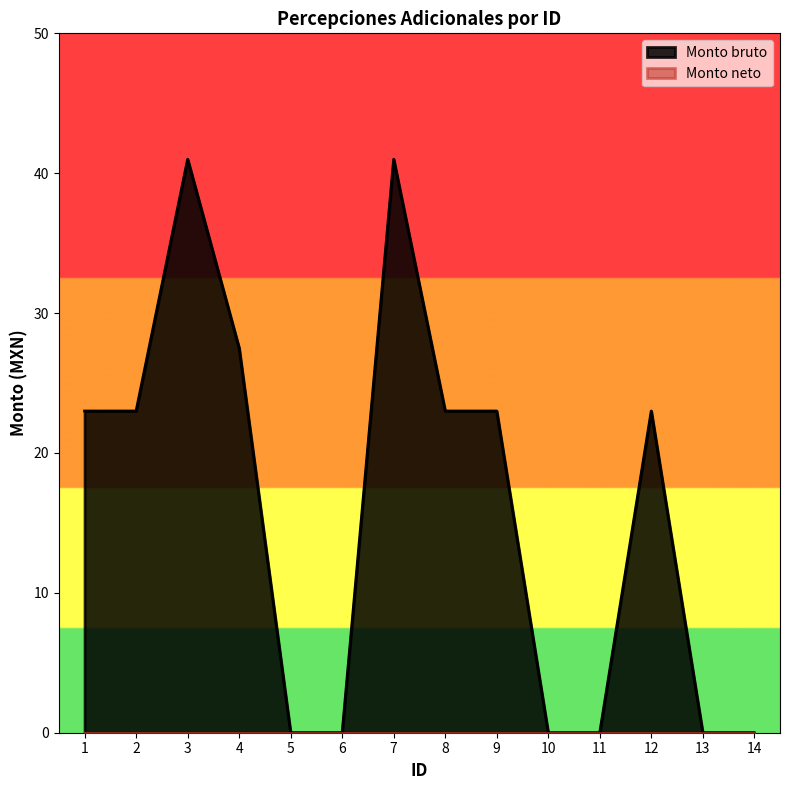

What is the value of the 8th point from the left?

23.0